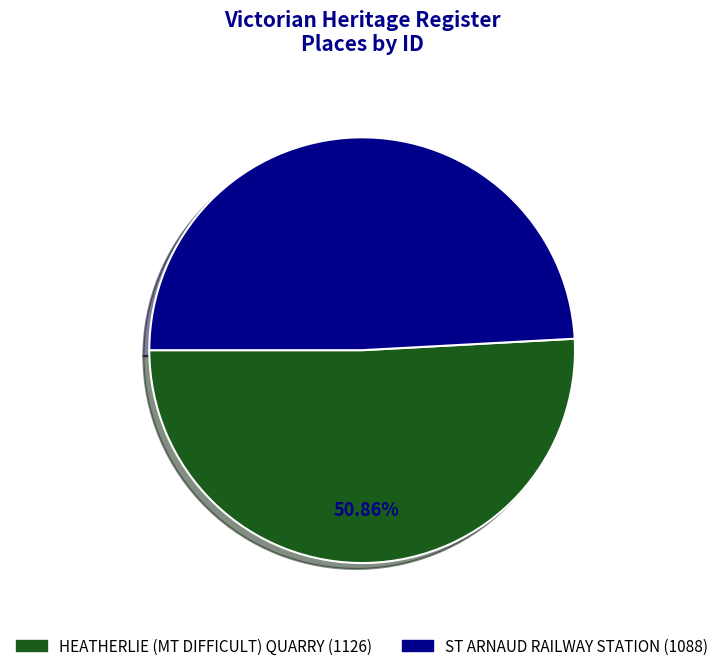

What is the smallest slice in the pie chart?

ST ARNAUD RAILWAY STATION